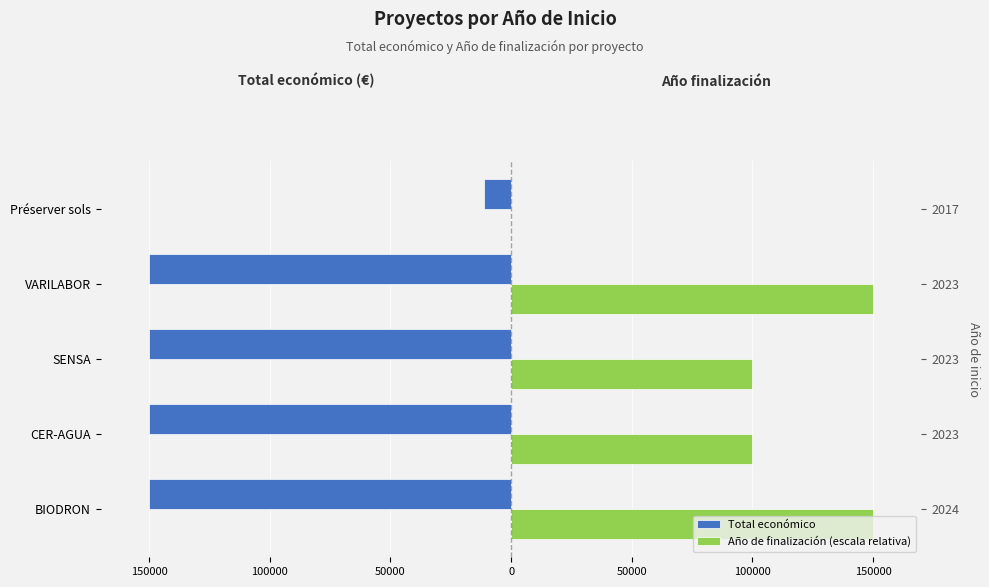

How many groups of bars are there?

5